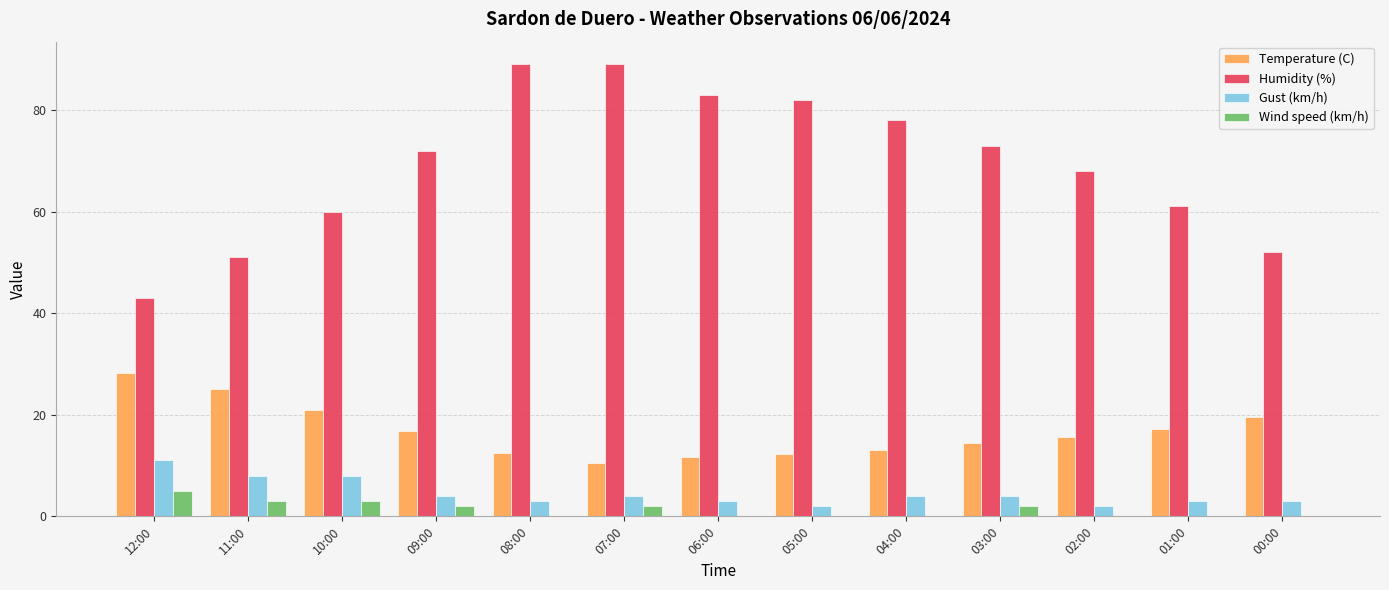

At which label is Temperature (C) closest to 19?

00:00